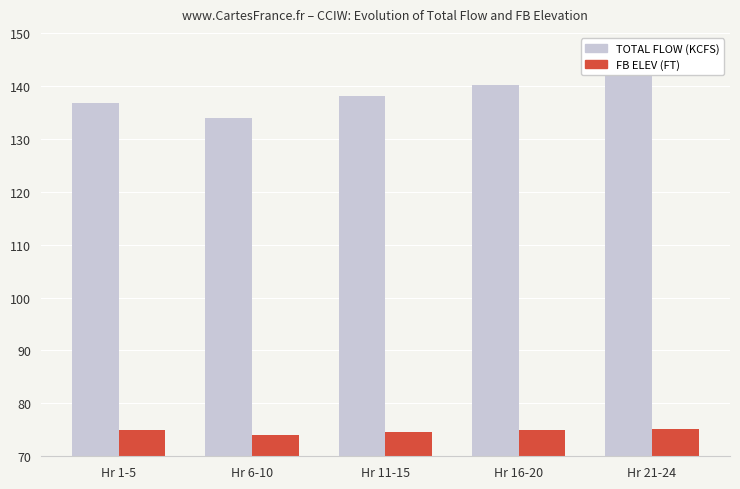

What value does the FB ELEV (FT) series have at Hr 1-5?

75.0